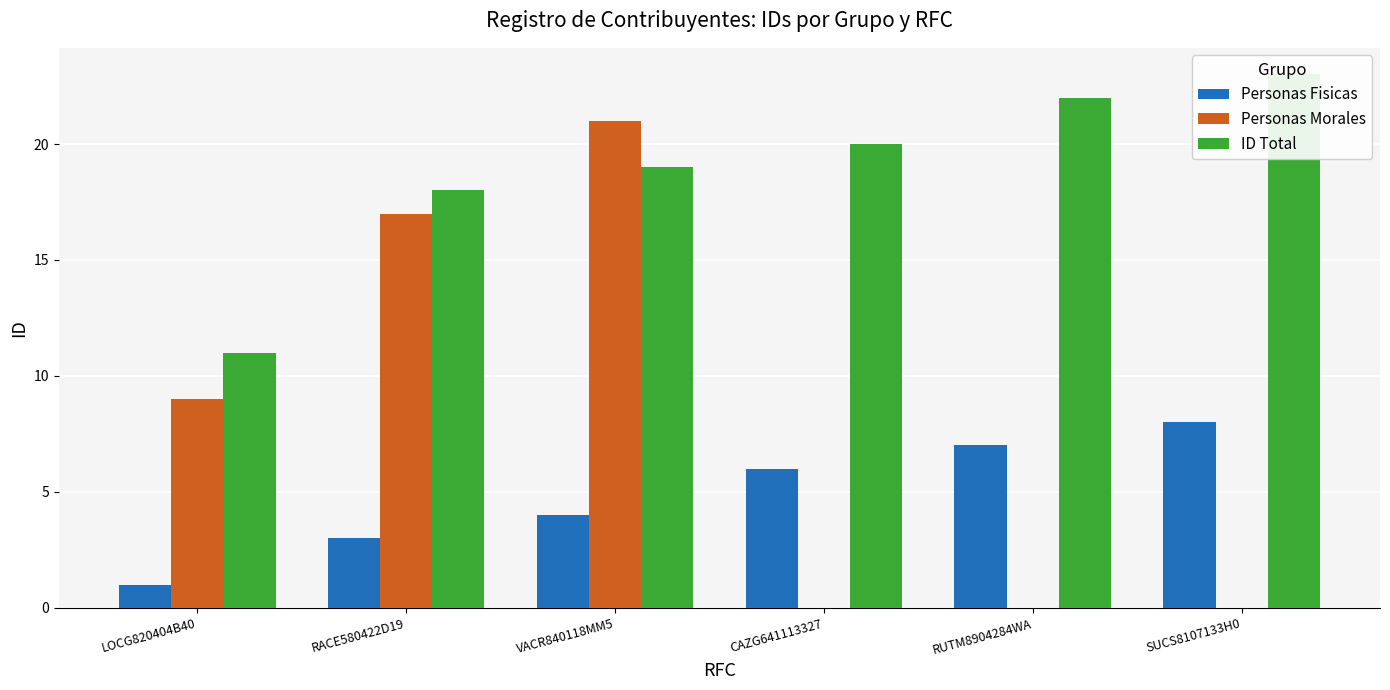

Is the value of ID Total at VACR840118MM5 greater than the value of Personas Fisicas at LOCG820404B40?

Yes